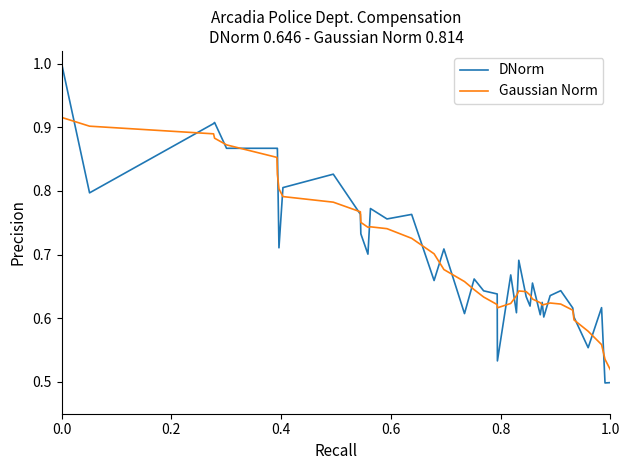

List the series in order of their peak value, highest first.

DNorm, Gaussian Norm